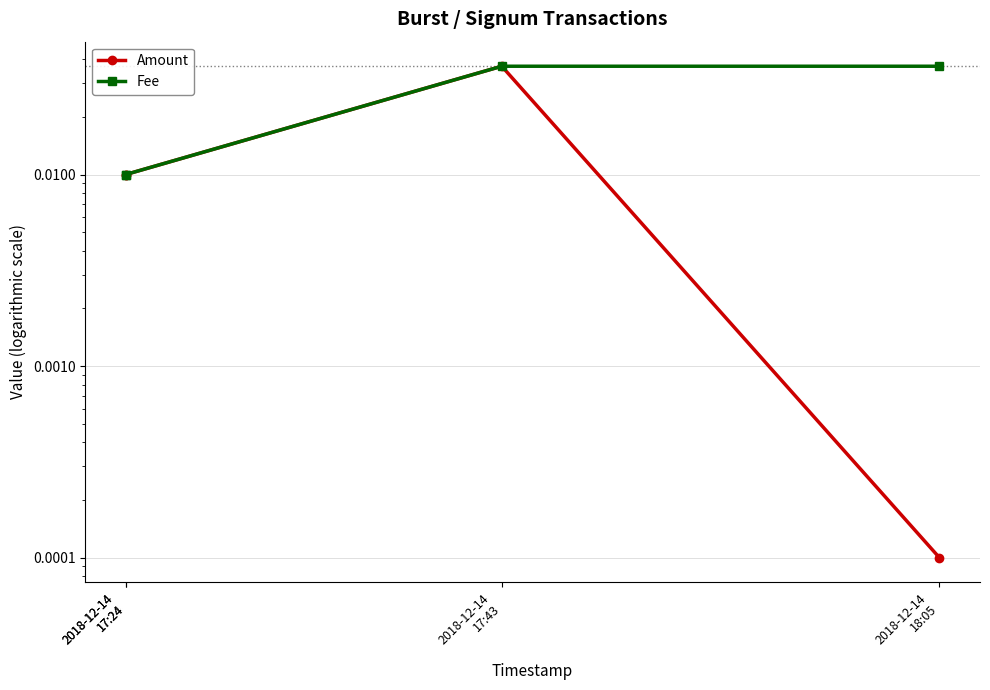

At which category is the sum across all series the highest?

2018-12-14
17:43